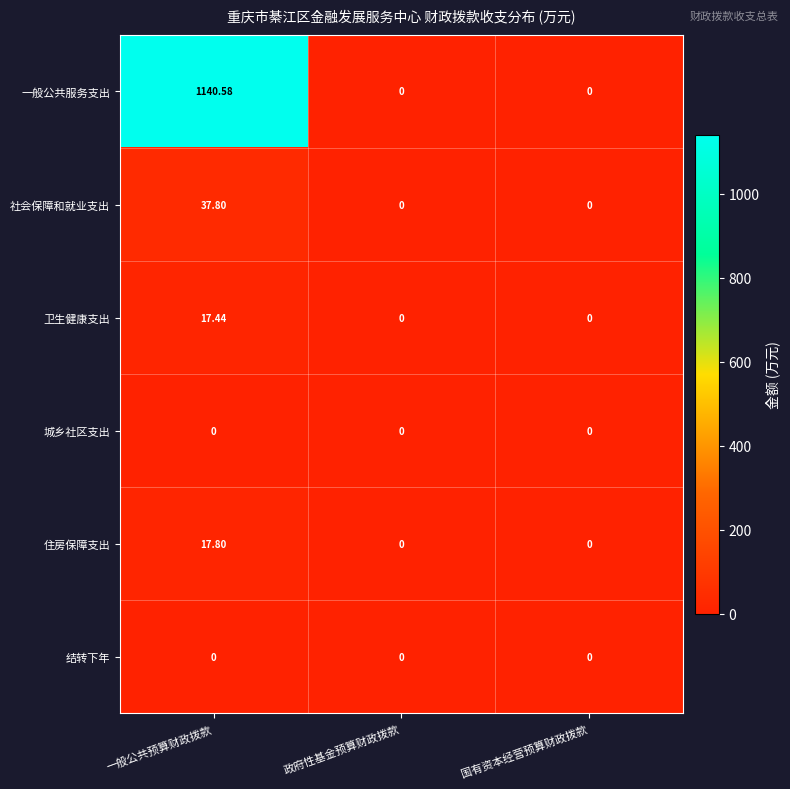

Count the number of categories in the chart.

3